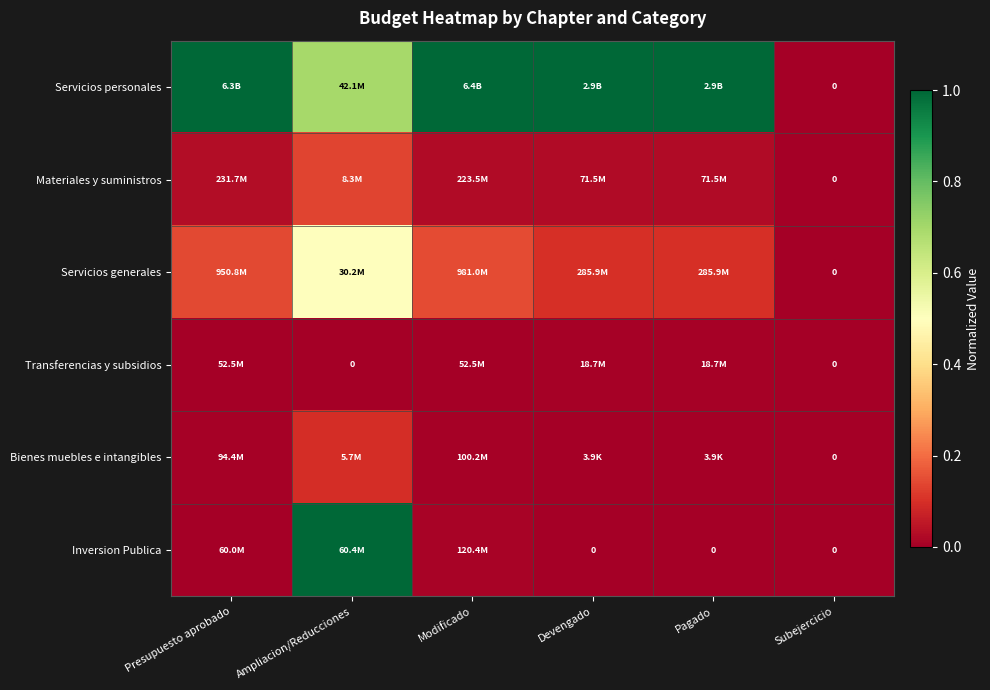

What is the maximum value for Bienes muebles e intangibles?

0.1